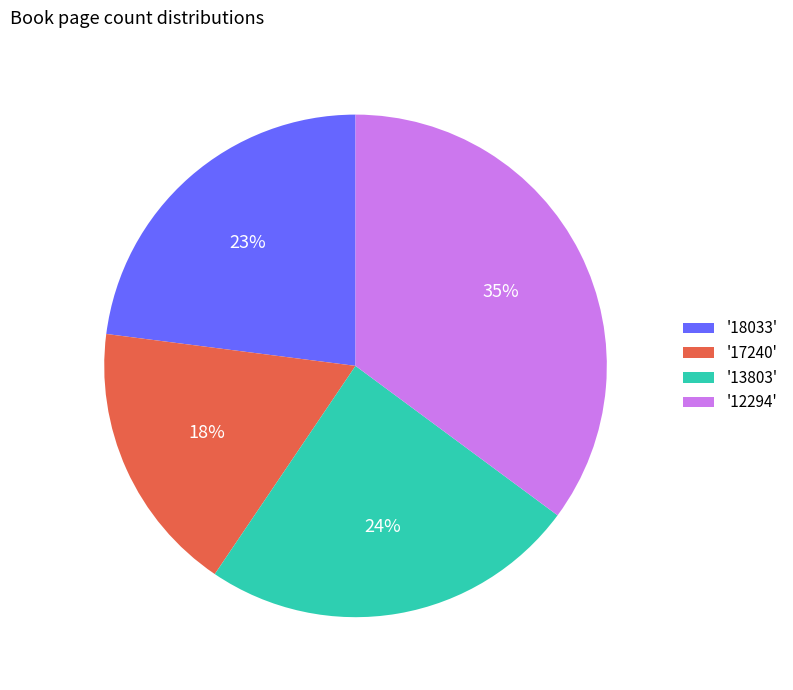

Is the sum of '12294' and '18033' greater than half?

Yes